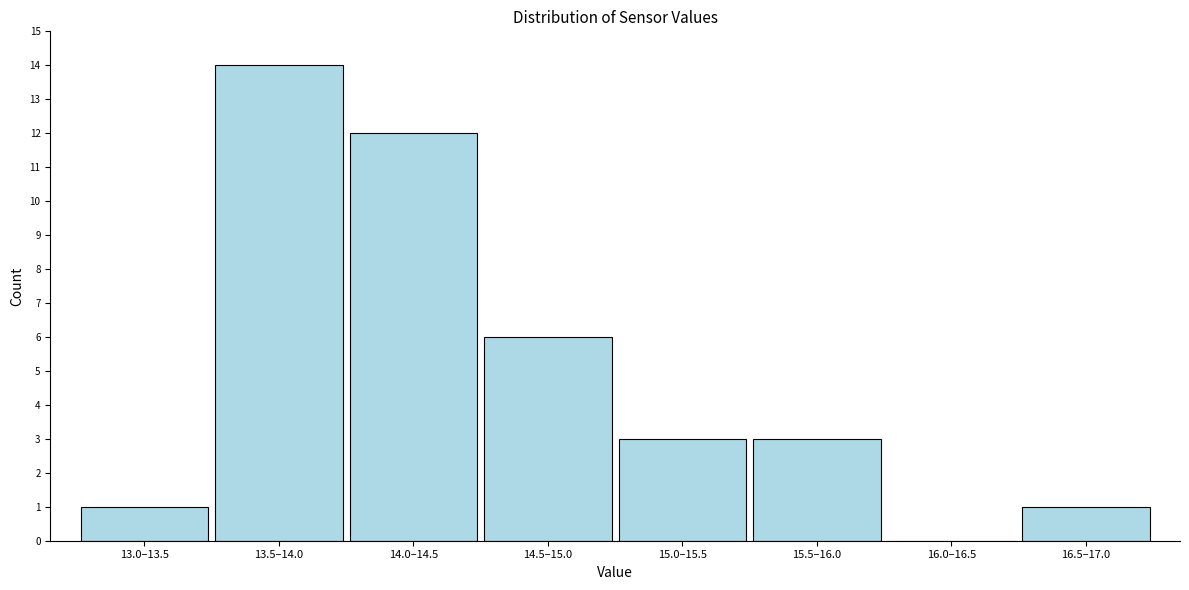

Reading left to right, what are all the values shown in this chart?

13.0–13.5=1	13.5–14.0=14	14.0–14.5=12	14.5–15.0=6	15.0–15.5=3	15.5–16.0=3	16.0–16.5=0	16.5–17.0=1